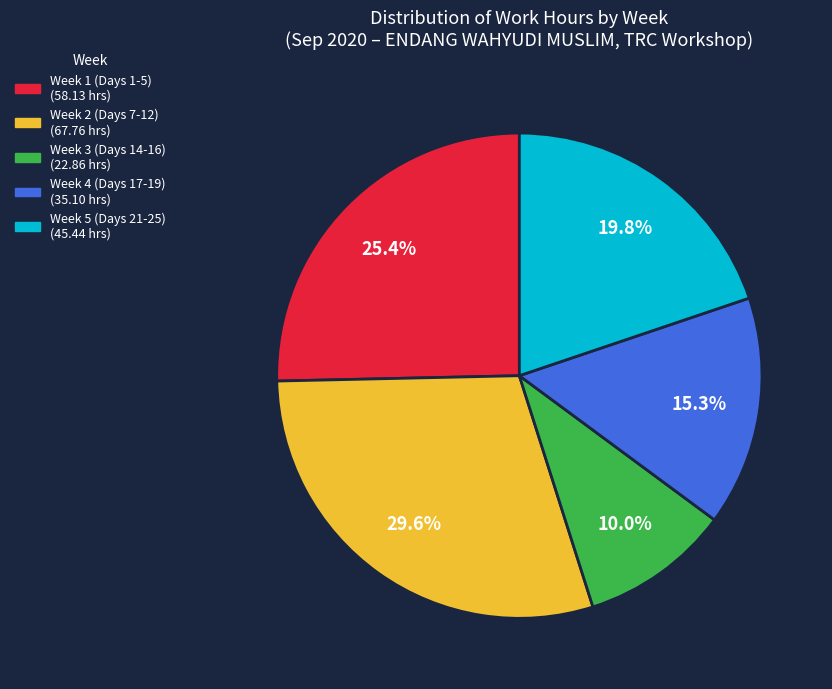

Is there any slice that represents more than half of the pie?

No